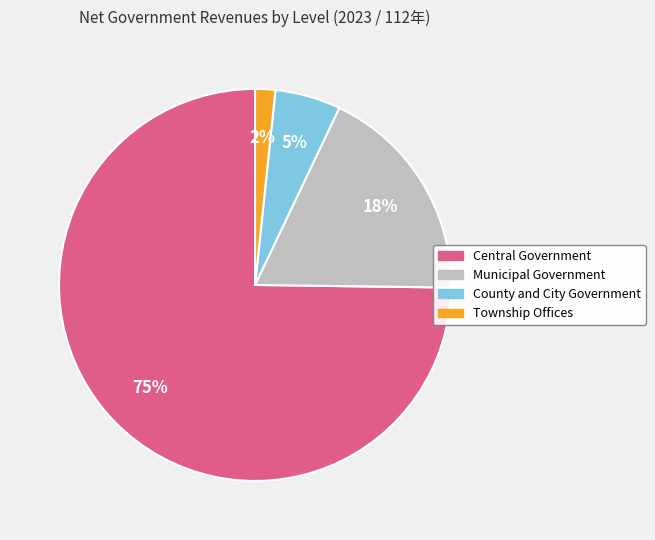

Combined, do County and City Government and Central Government account for over 50%?

Yes